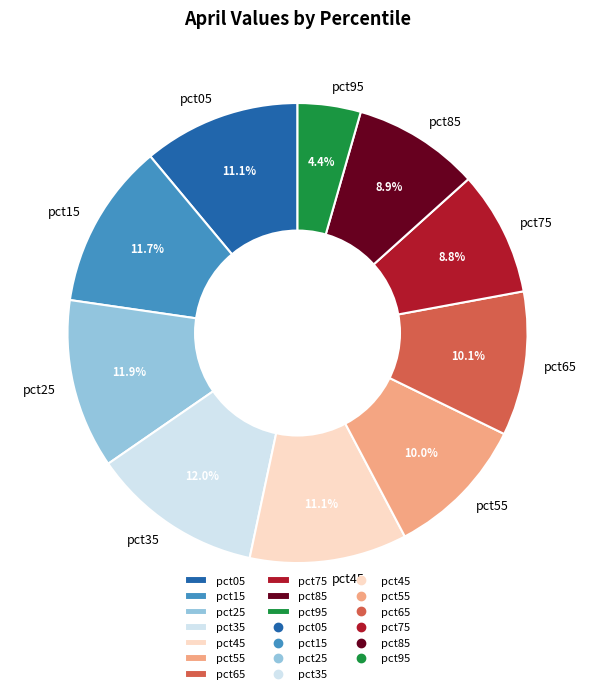

To the nearest percent, what percentage of the pie is pct05?

11%